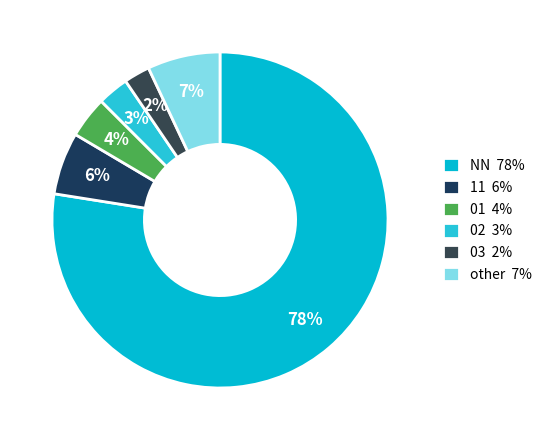

To the nearest percent, what percentage of the pie is 11?

6%